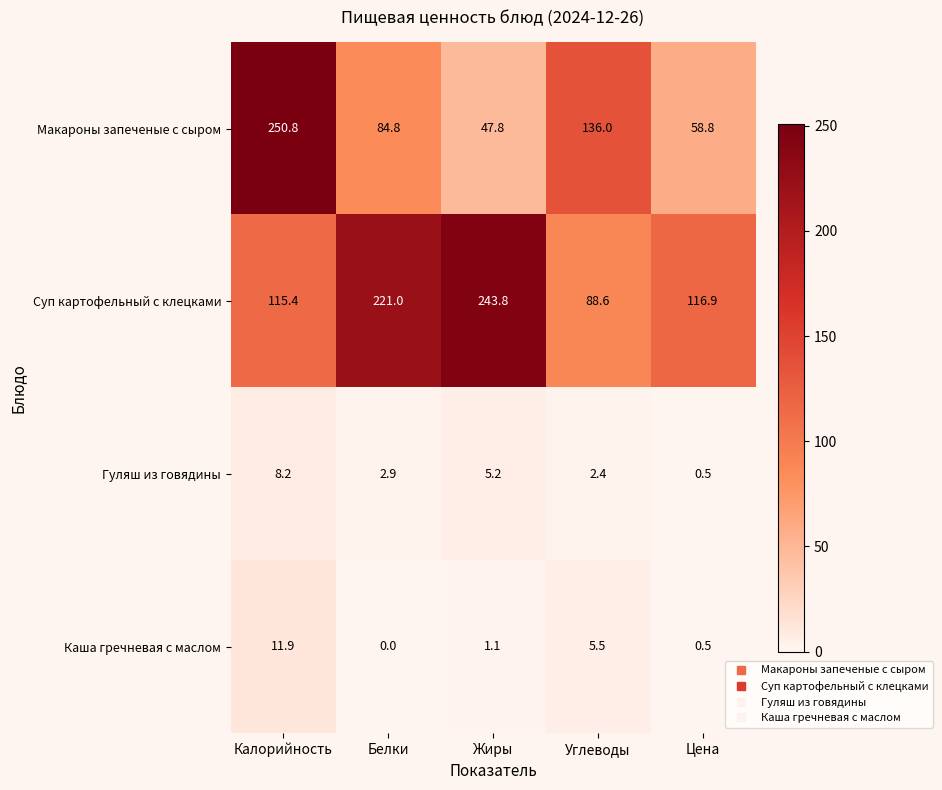

Which series has the largest total across all categories?

Суп картофельный с клецками